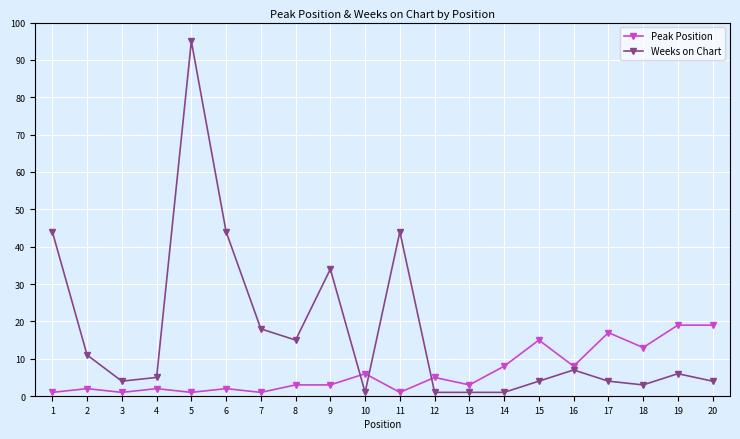

Where is the first local minimum for Weeks on Chart?

3